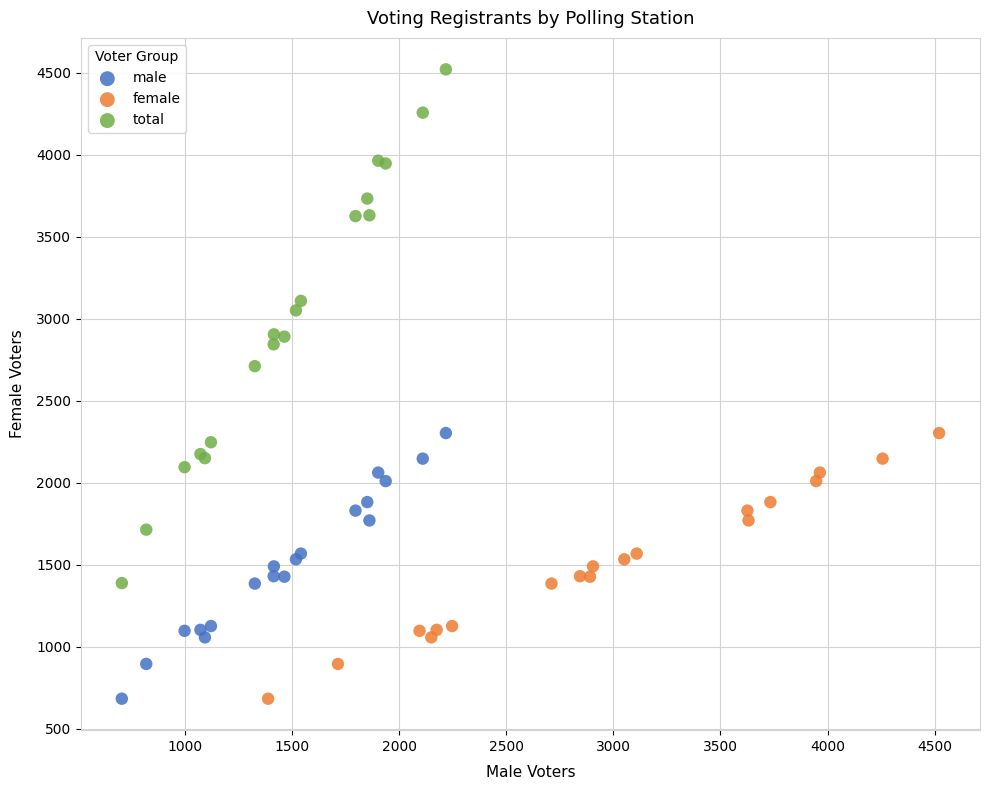

Which series has the largest Y range (max minus min)?

total